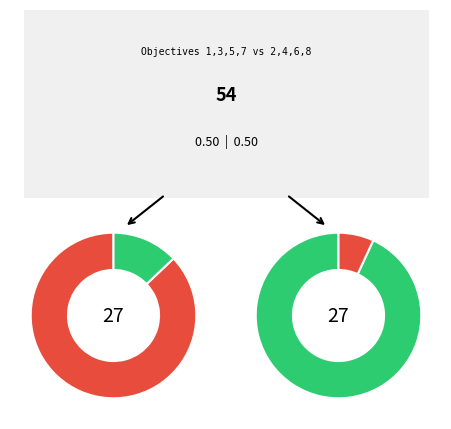

True or false: 7 accounts for 15% of the total.

False